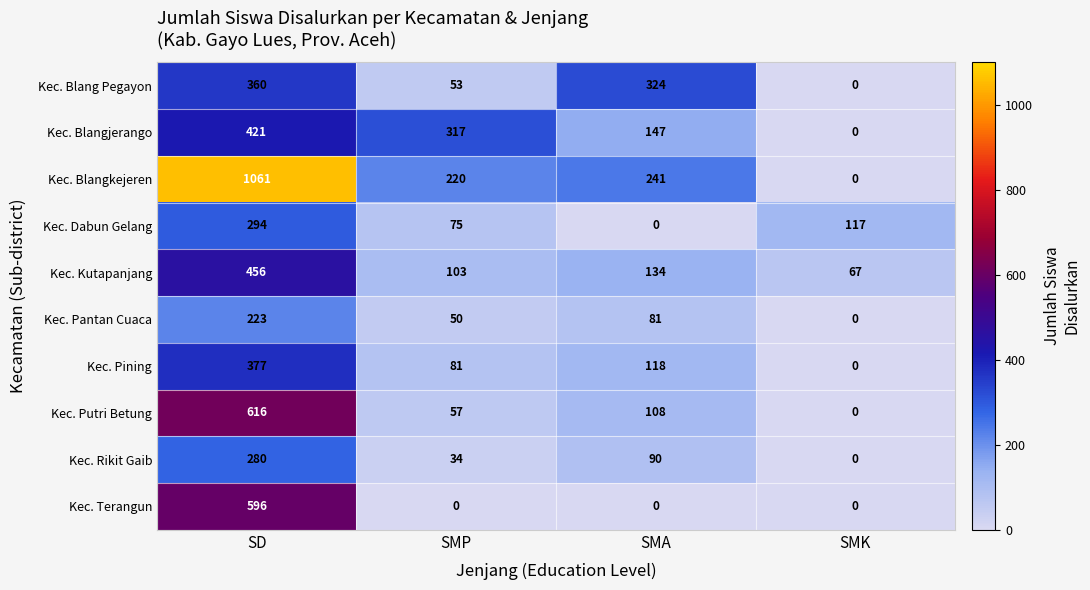

What is the total value across all series at SMP?

990